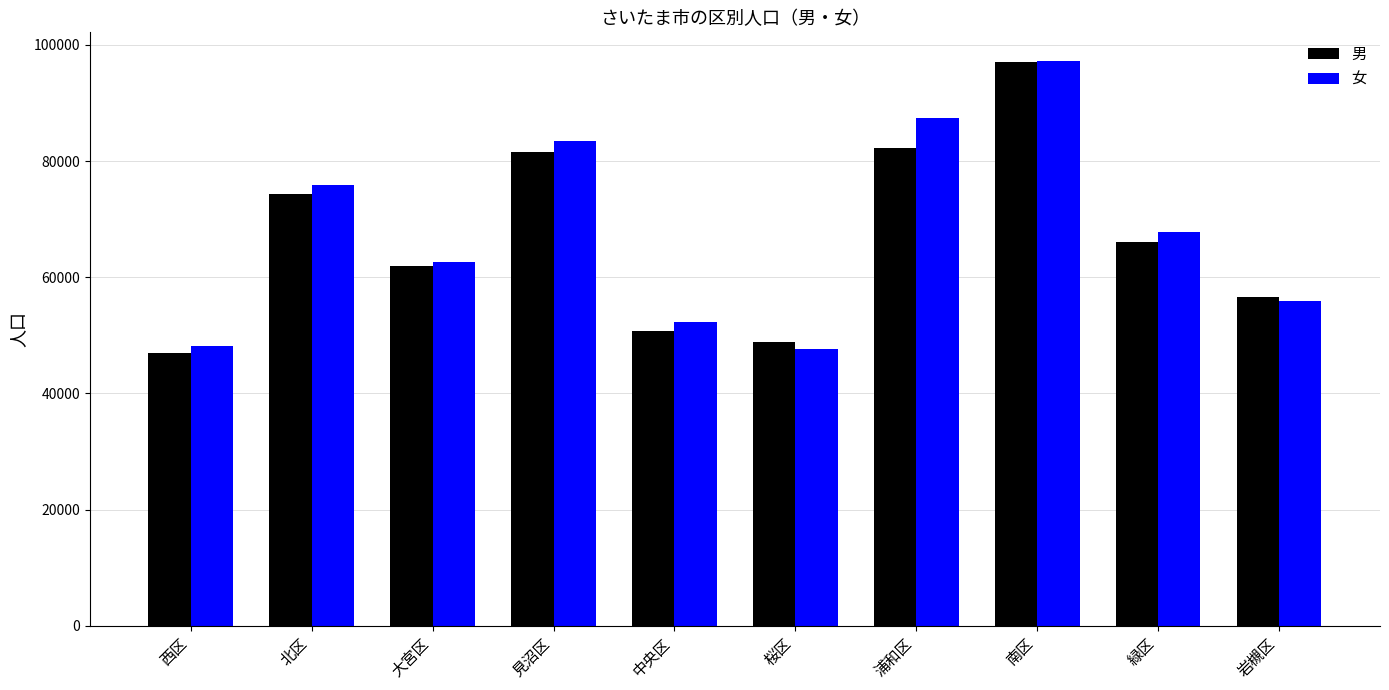

What are all the series names shown in the legend?

男, 女